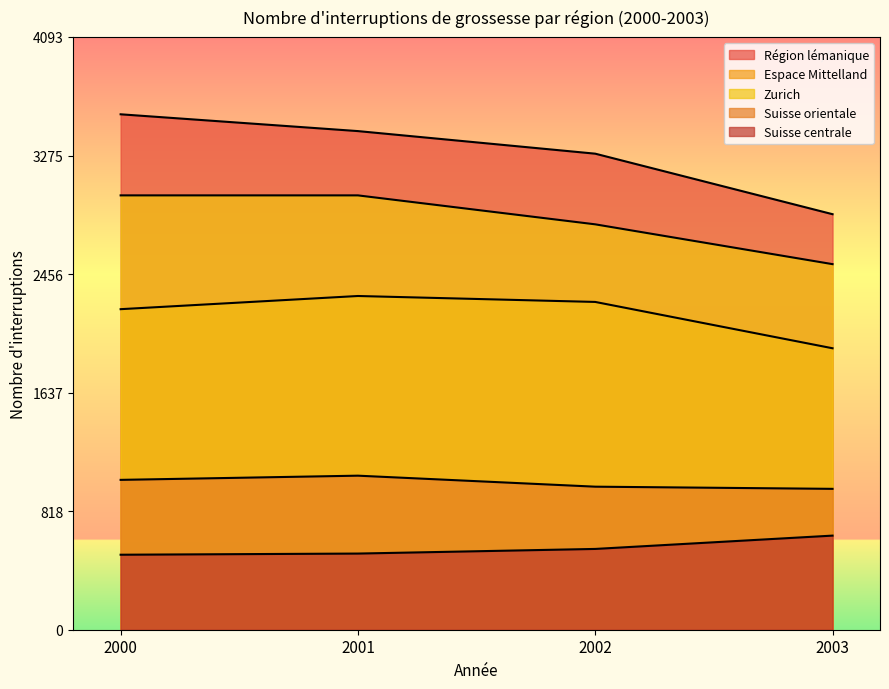

At which category does Espace Mittelland reach its first local peak?

2001